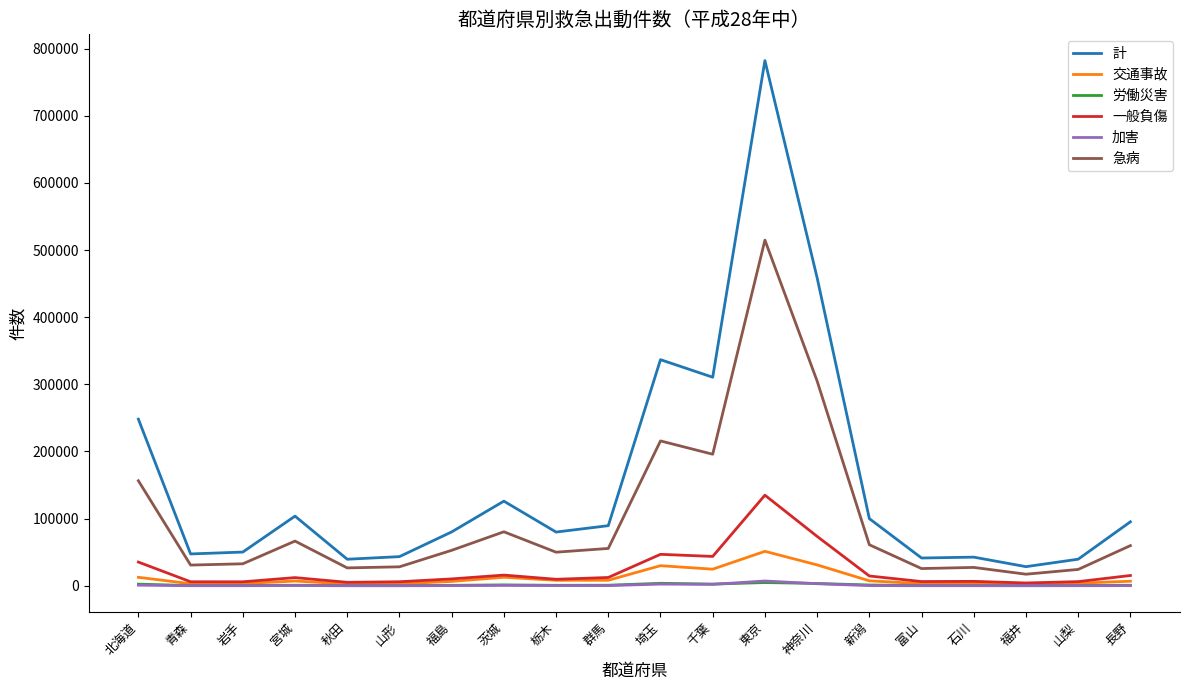

At which category is the sum across all series the highest?

東京